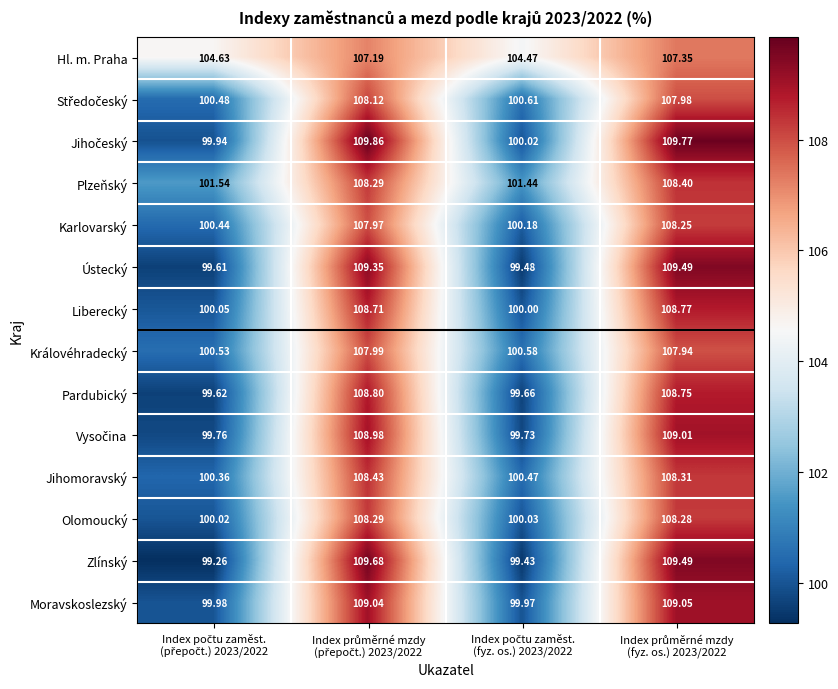

Which series has the largest range (max minus min)?

Zlínský